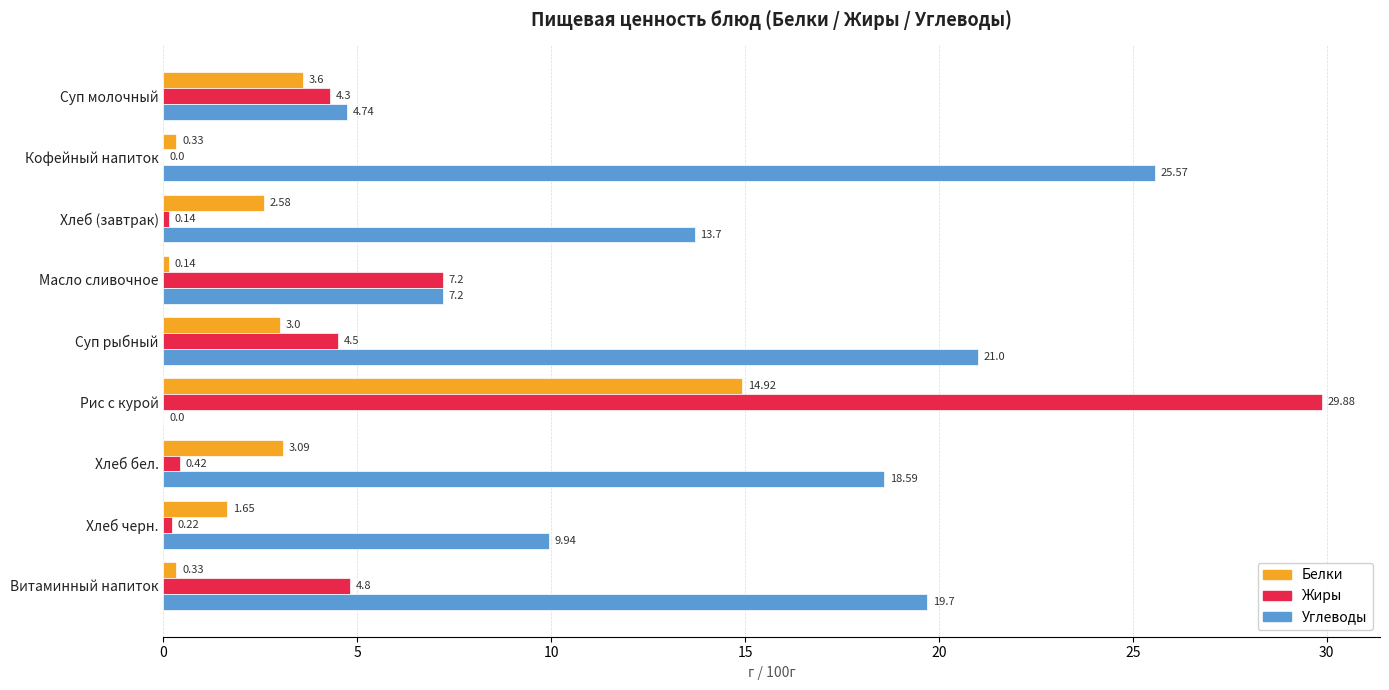

Which series changed the most between Масло сливочное and Хлеб бел.?

Углеводы